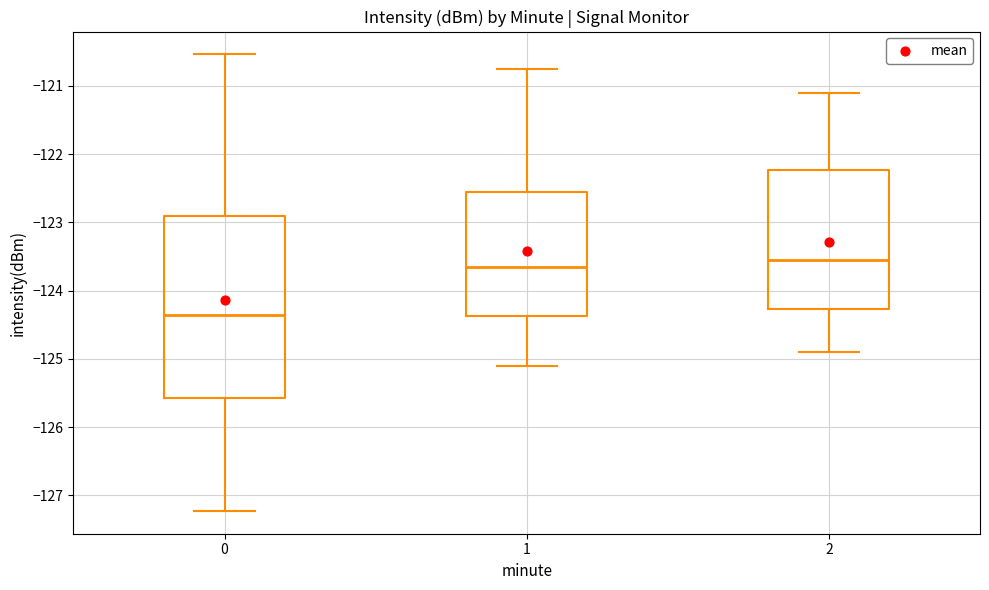

Where does the lower whisker of the box at x = 1 end on the y-axis? The values are not printed on the chart, so give them approximately, as read against the axis.

-125.1